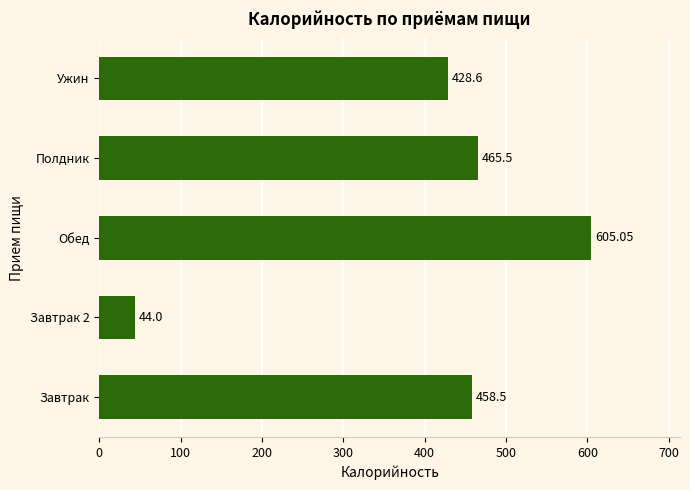

What is the change in value from Завтрак 2 to Полдник?

+421.5